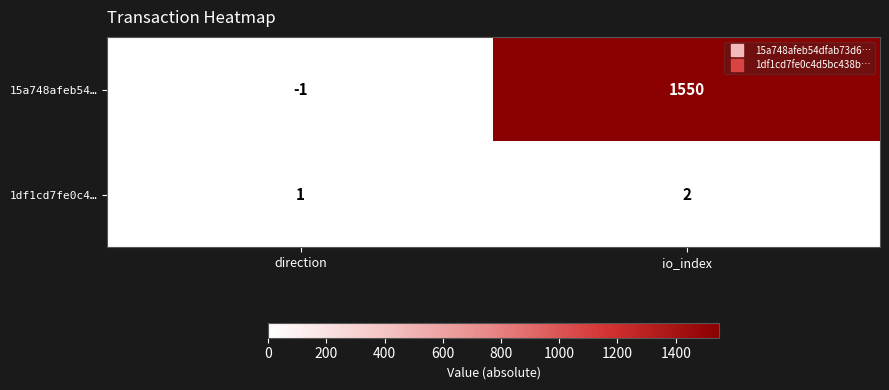

Which category has the lowest value across all series?

direction